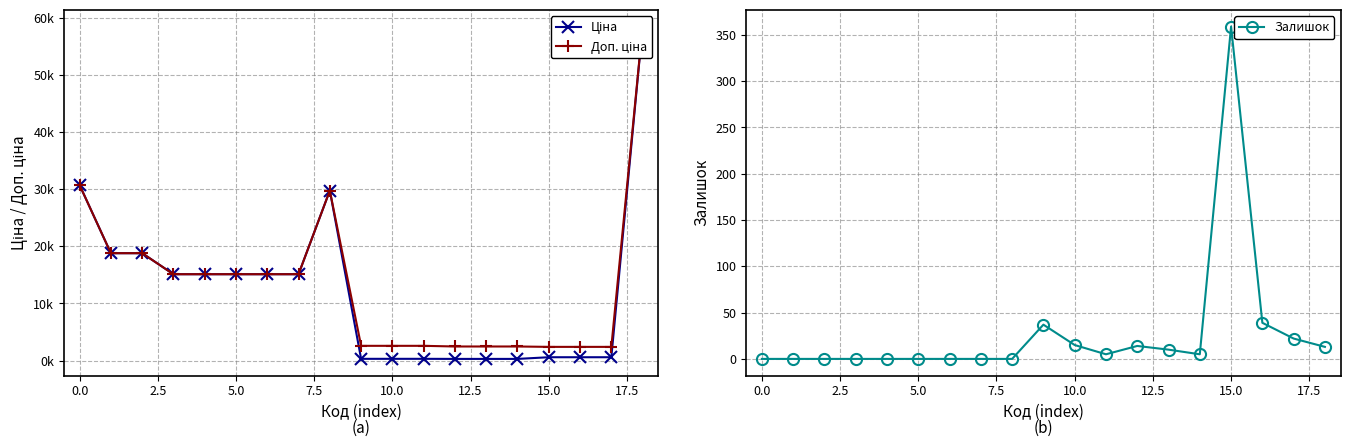

Rank the series by their maximum value, from highest to lowest.

Ціна, Доп. ціна, Залишок